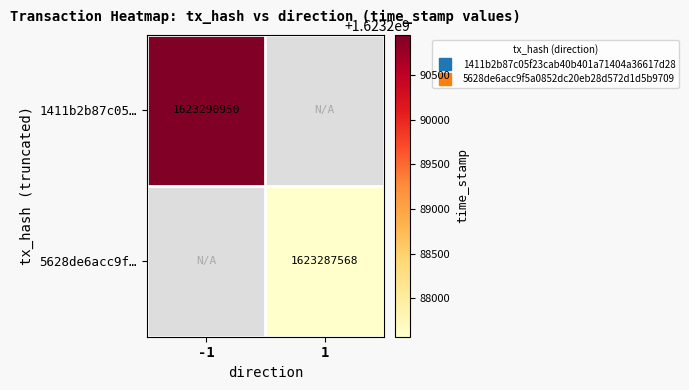

Which category has the lowest value in the 1411b2b87c05… series?

-1